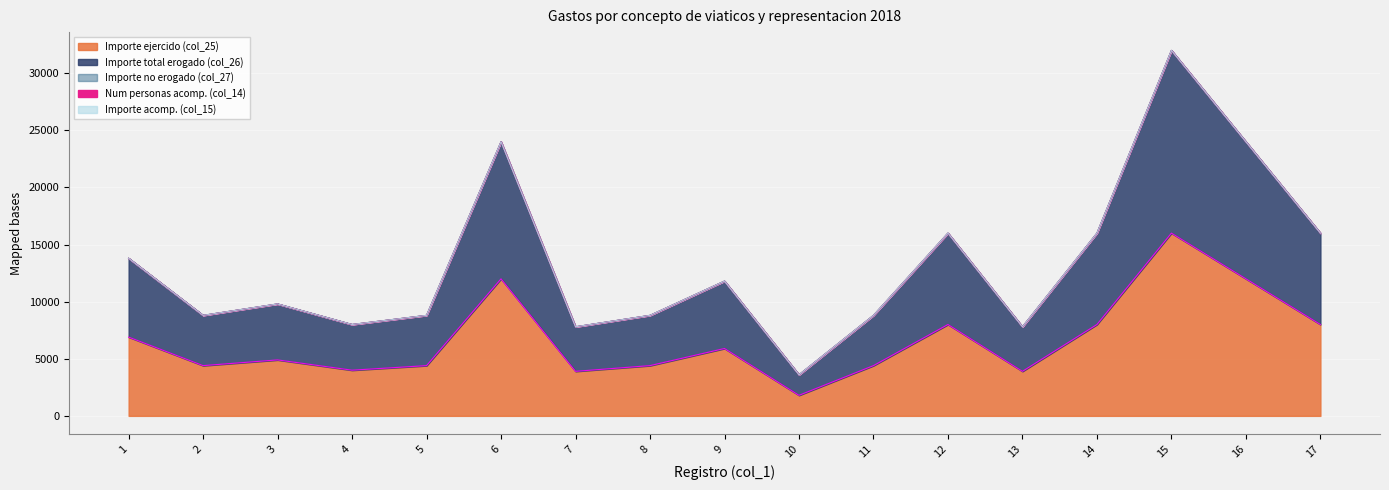

True or false: Importe acomp. (col_15) and Importe ejercido (col_25) cross at least once.

False